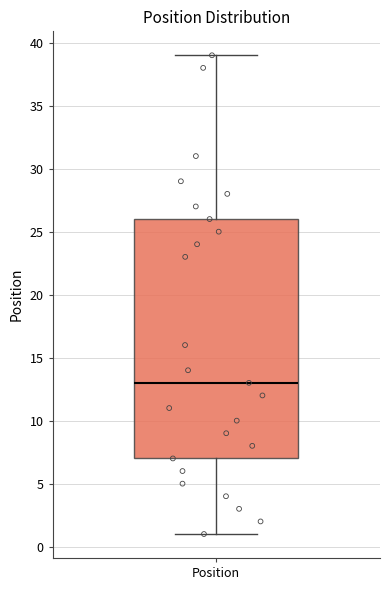

Where does the median line of the box for Position sit on the y-axis? The values are not printed on the chart, so give them approximately, as read against the axis.

13